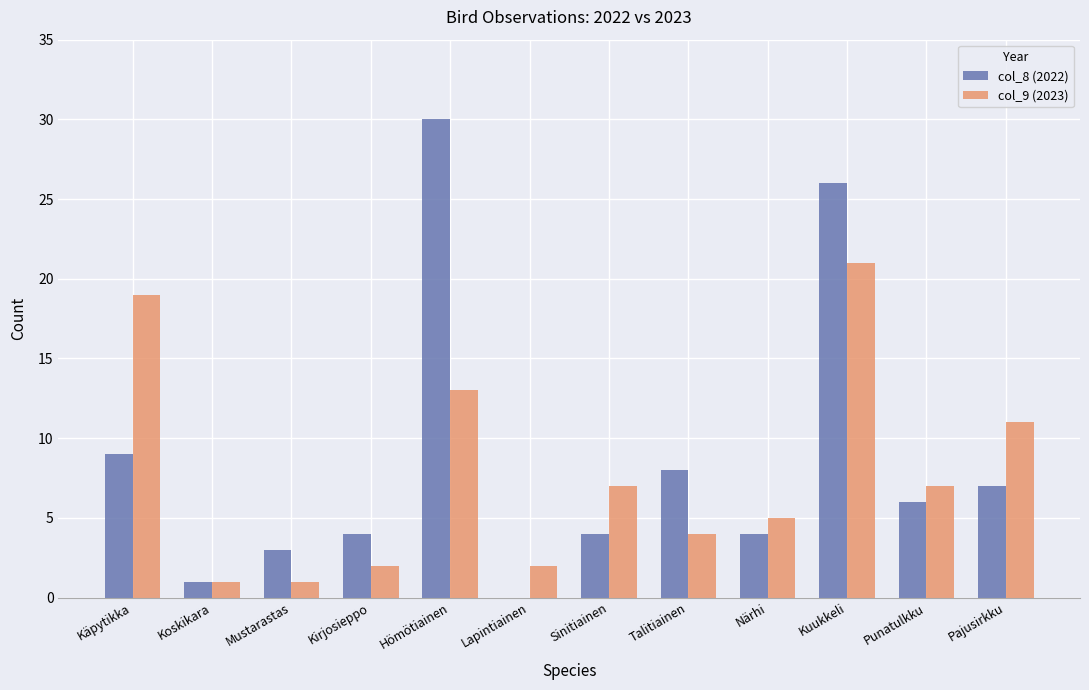

How many groups of bars are there?

12